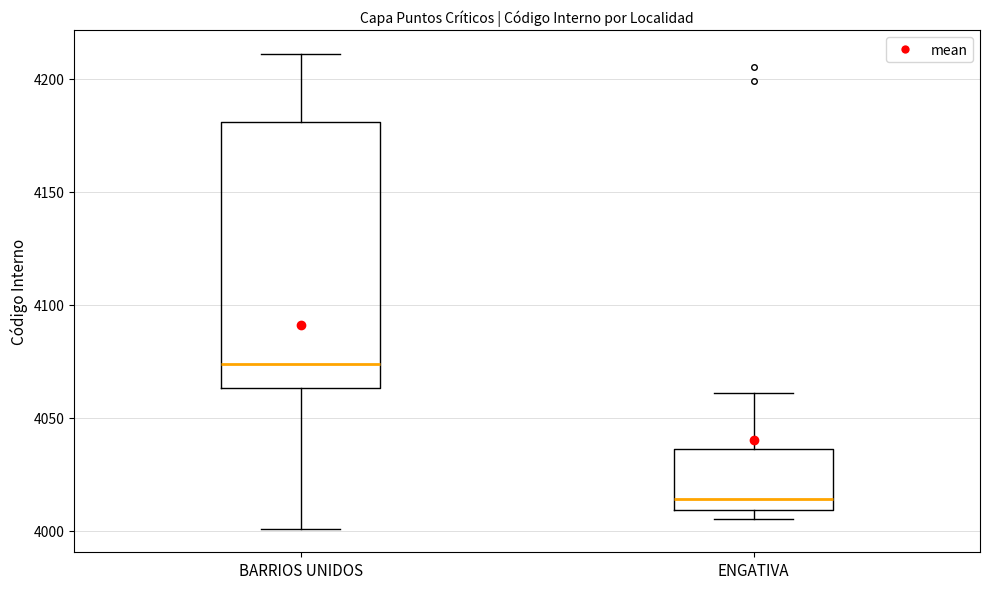

Which box is the tallest, from its lower edge to its upper edge?

BARRIOS UNIDOS